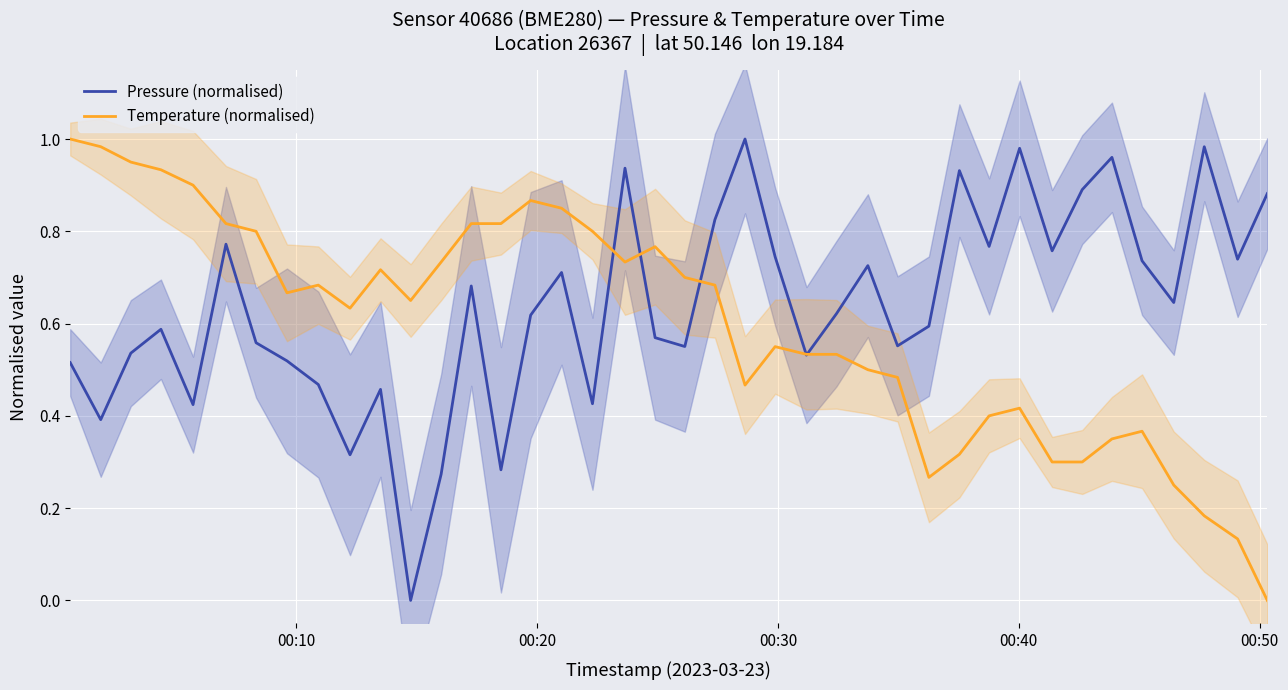

How many values in Pressure (normalised) are above zero?

39